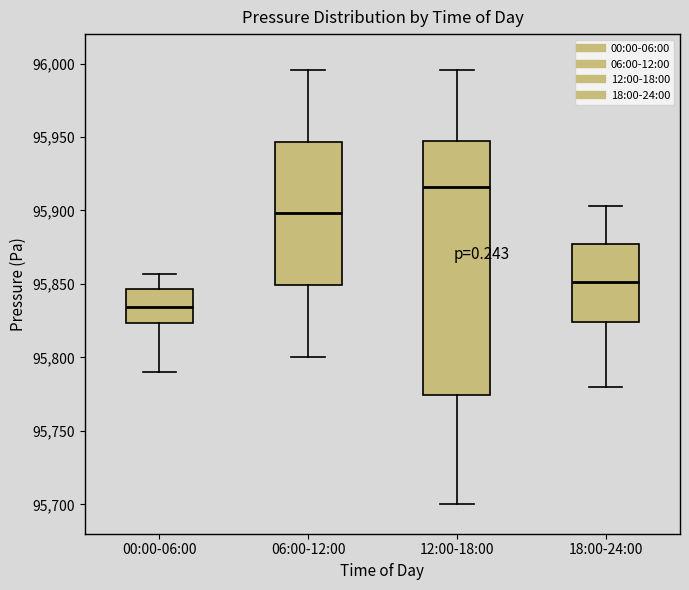

Reading left to right, read every box against the y-axis: the position of its median line, the range the box covers, and the ends of its whiskers. The values are not printed on the chart, so give them approximately, as read against the axis.

00:00-06:00: median 95835, box 95825 to 95845, whiskers 95790 to 95855
06:00-12:00: median 95900, box 95850 to 95945, whiskers 95800 to 95995
12:00-18:00: median 95915, box 95775 to 95945, whiskers 95700 to 95995
18:00-24:00: median 95850, box 95825 to 95875, whiskers 95780 to 95905